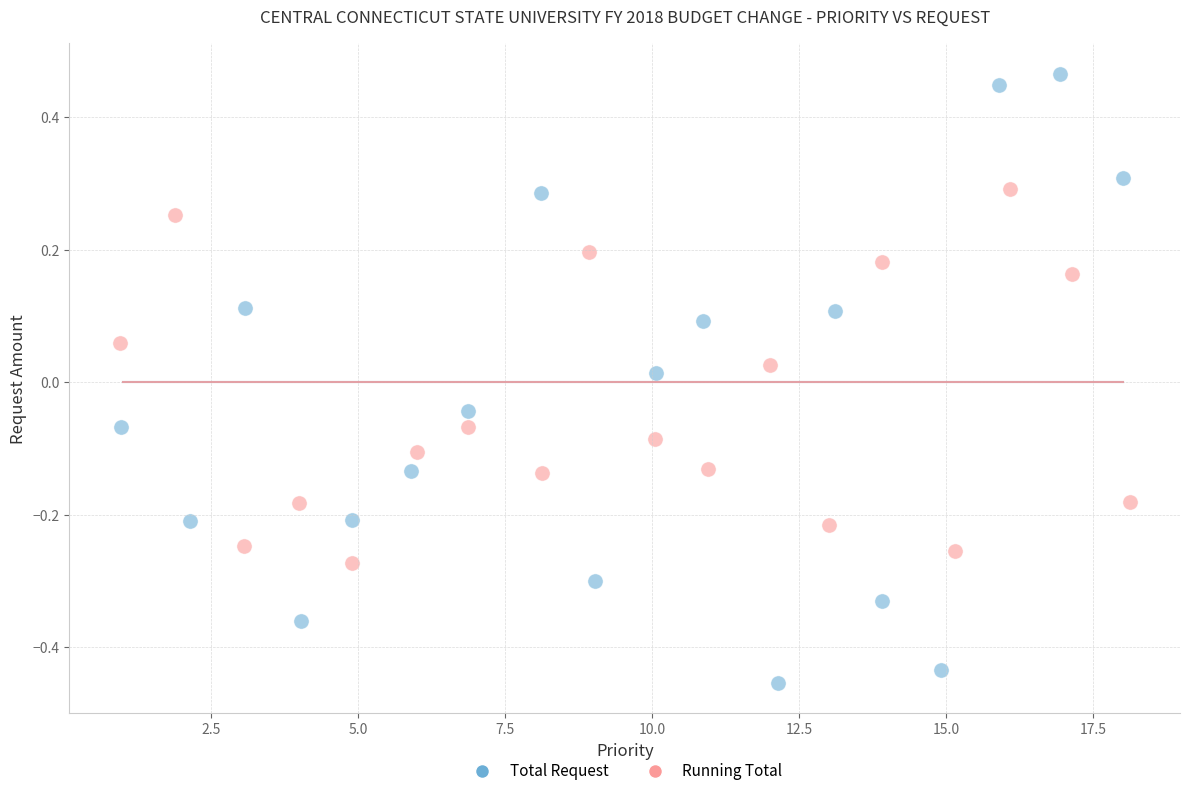

Which series has the widest spread of Y values?

Total Request